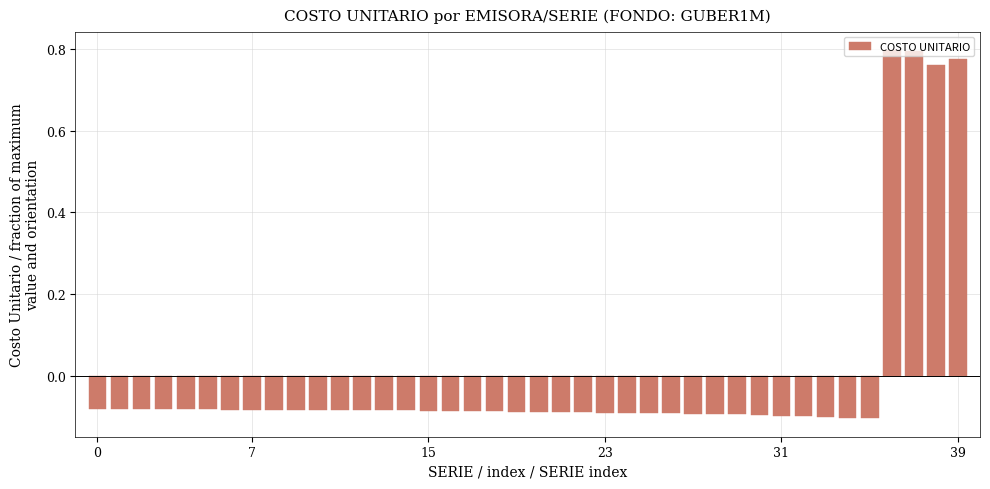

What is the difference between the maximum and minimum values?

0.9